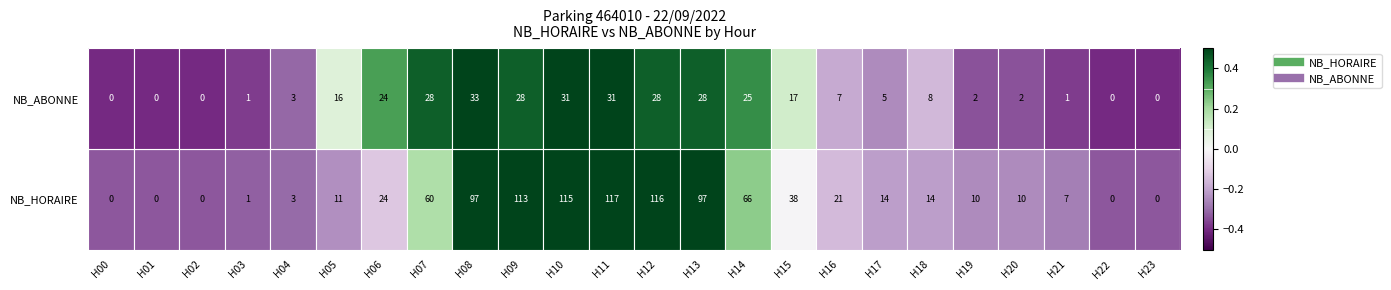

What is the difference between the highest and lowest values at H00?

0